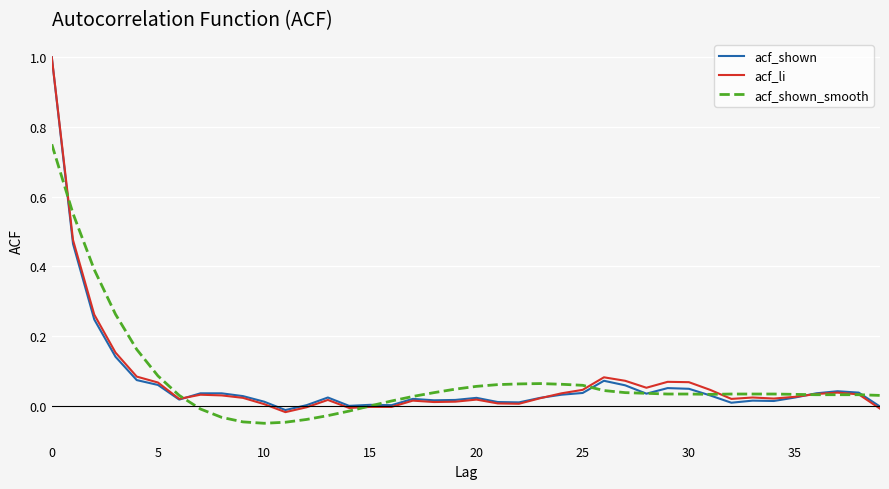

Count the number of data series in this chart.

3